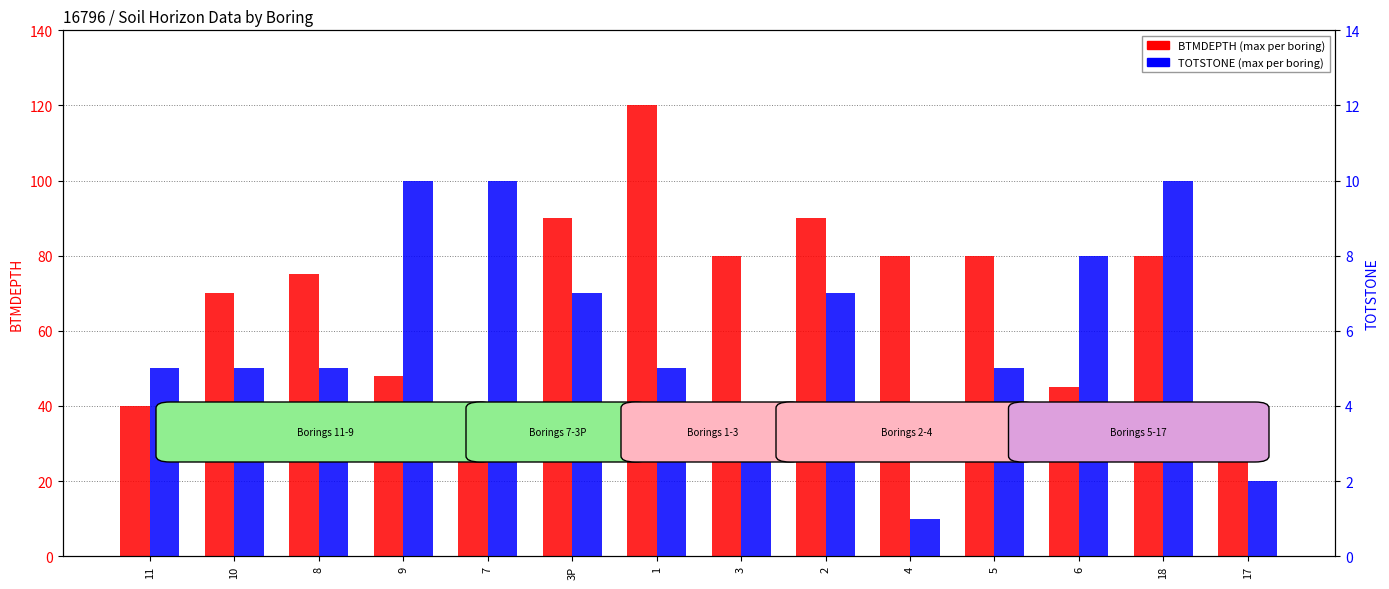

Reading right to left, list all the values displayed in this chart.

BTMDEPTH: 38	80	45	80	80	90	80	120	90	32	48	75	70	40
TOTSTONE: 2	10	8	5	1	7	3	5	7	10	10	5	5	5